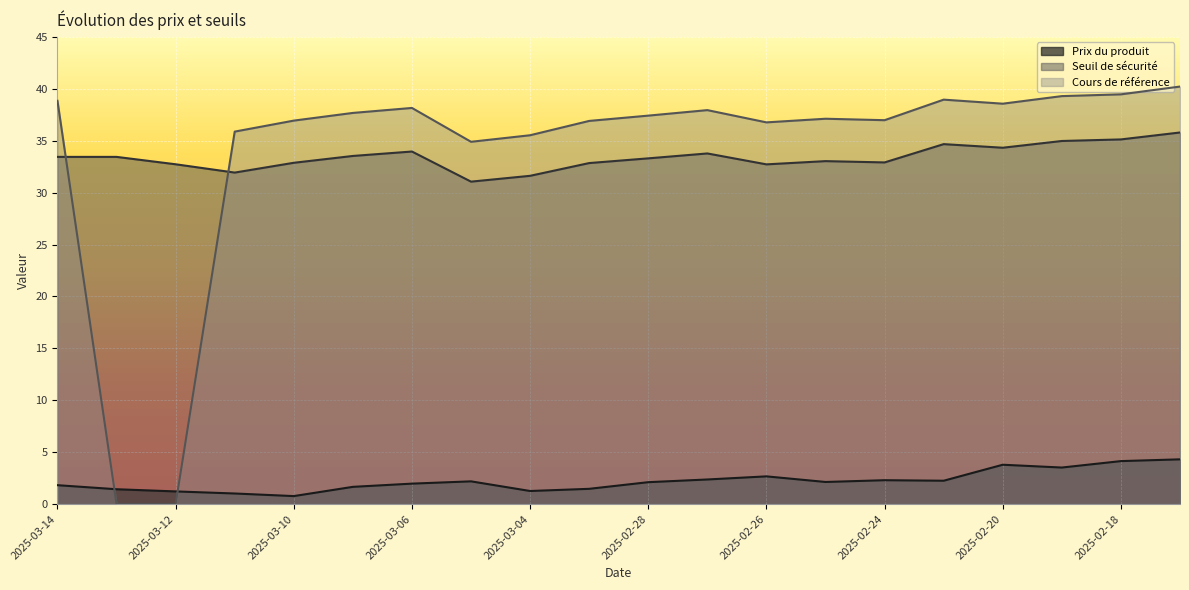

Rank the categories by Seuil de sécurité value from lowest to highest.

2025-03-05, 2025-03-04, 2025-03-11, 2025-02-26, 2025-03-12, 2025-03-03, 2025-03-10, 2025-02-24, 2025-02-25, 2025-02-28, 2025-03-14, 2025-03-13, 2025-03-07, 2025-02-27, 2025-03-06, 2025-02-20, 2025-02-21, 2025-02-19, 2025-02-18, 2025-02-14